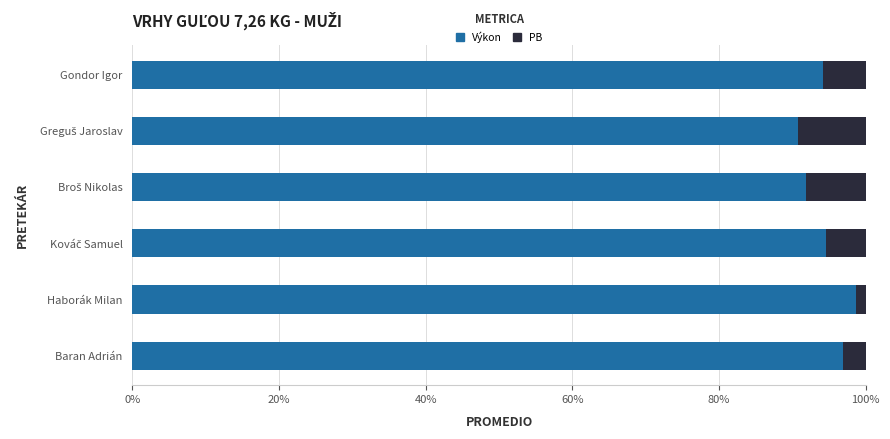

The Výkon series shows 150.4 at Gondor Igor. True or false?

False